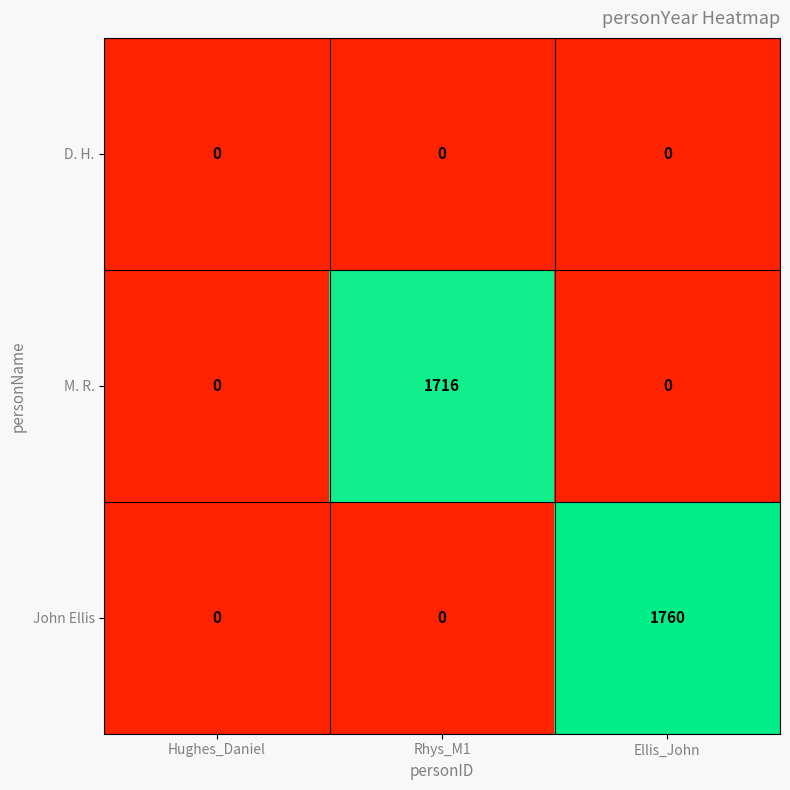

Which series changed the most between Rhys_M1 and Ellis_John?

John Ellis